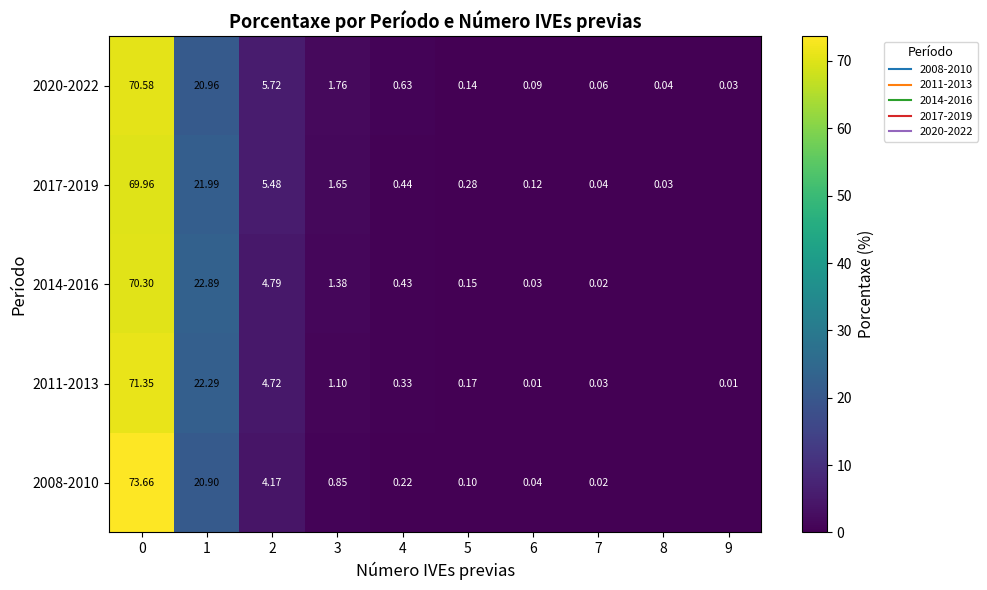

The 2020-2022 series shows 9.4 at 1. True or false?

False